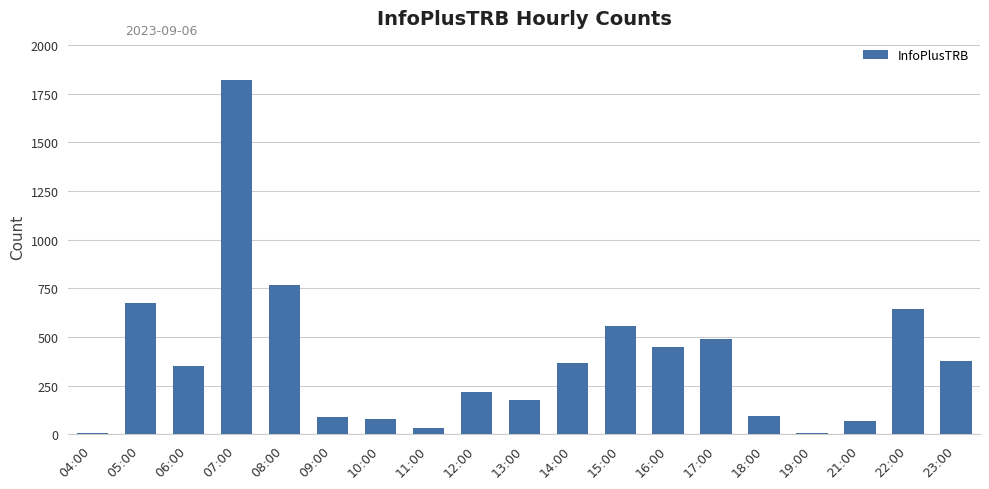

The chart shows a value of 709 at 16:00. True or false?

False